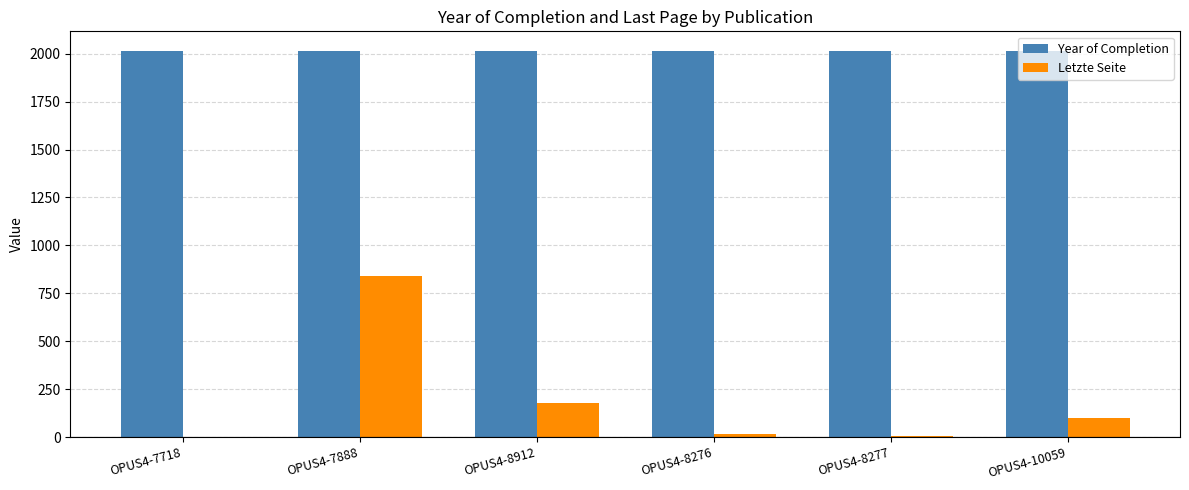

Which series has the largest total across all categories?

Year of Completion